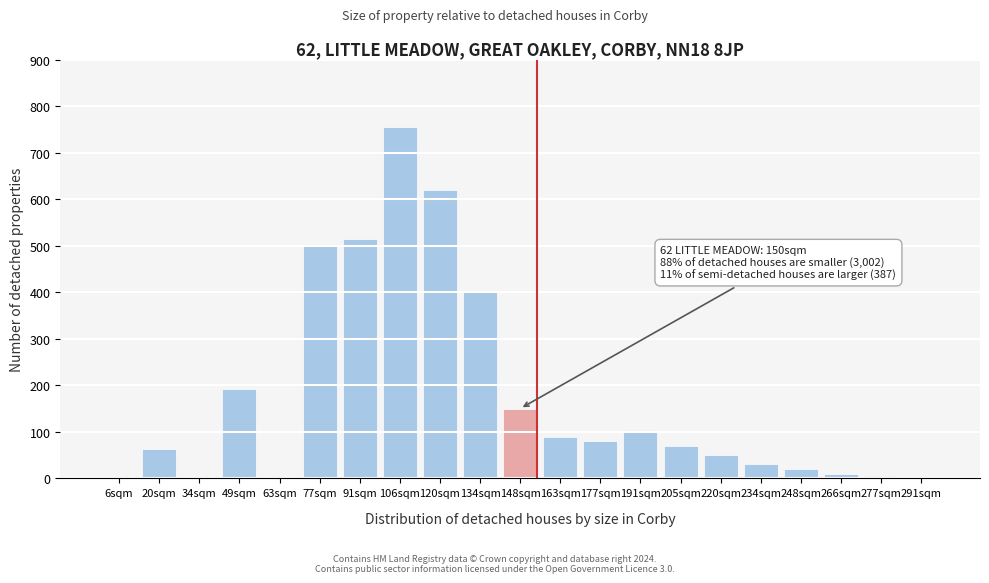

What is the ratio of the value at 177sqm to the value at 220sqm?

1.6